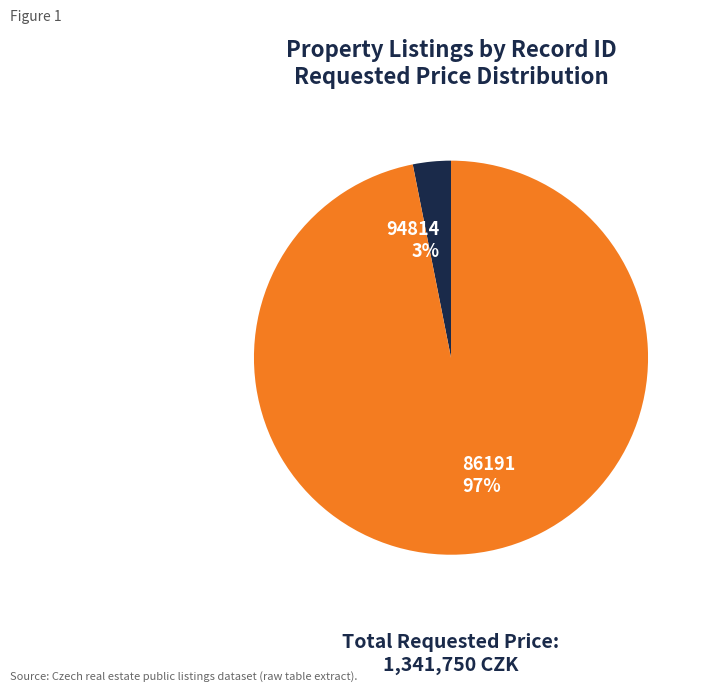

Is the sum of 94814 and 86191 greater than half?

Yes